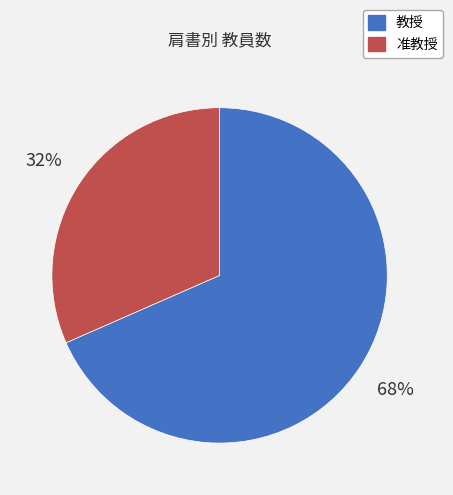

What percentage is the 教授 slice, to the nearest percent?

68%